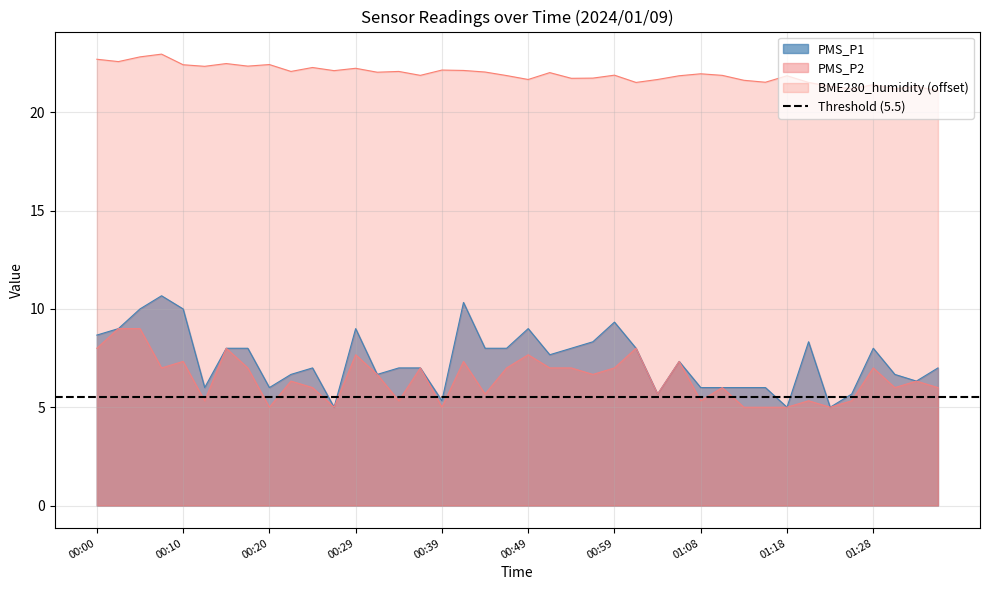

Rank the series at 00:07 from lowest to highest value.

PMS_P2, PMS_P1, BME280_humidity